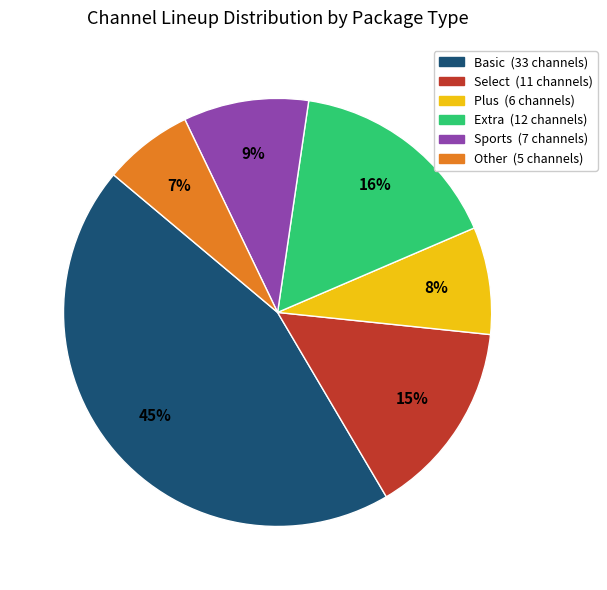

To the nearest percent, what is the difference between the largest and smallest slice percentages?

38%